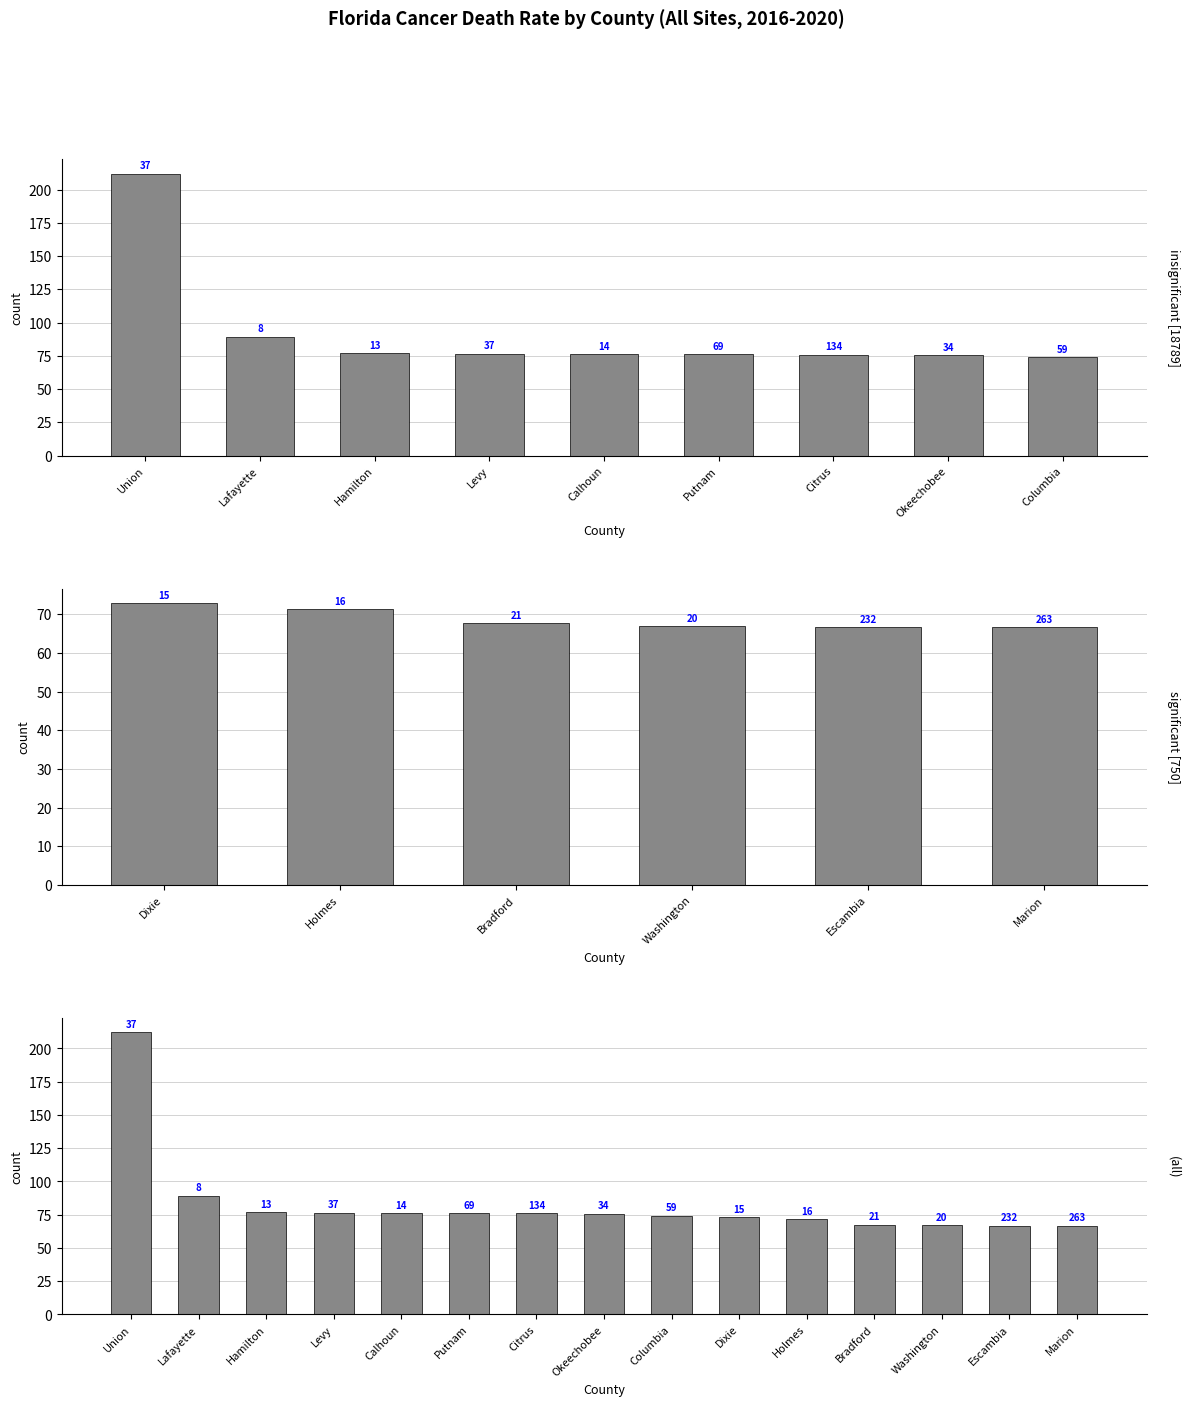

What is the average value?

83.1